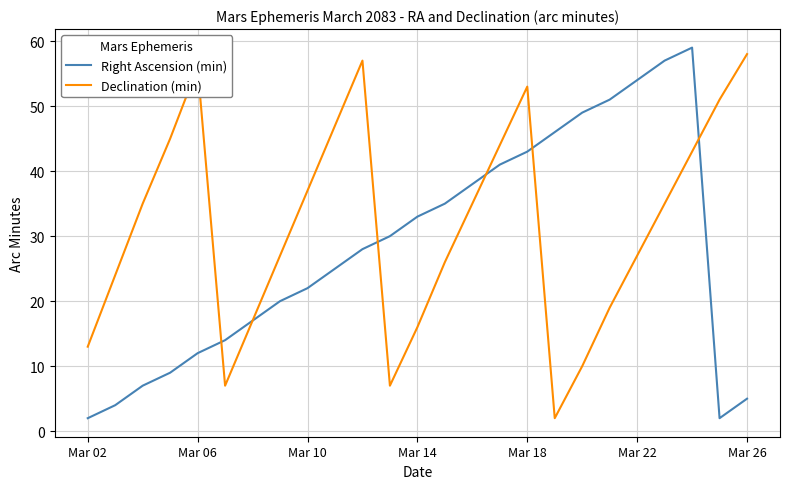

In Declination (min), how many points are higher than both neighbors (excluding endpoints)?

3